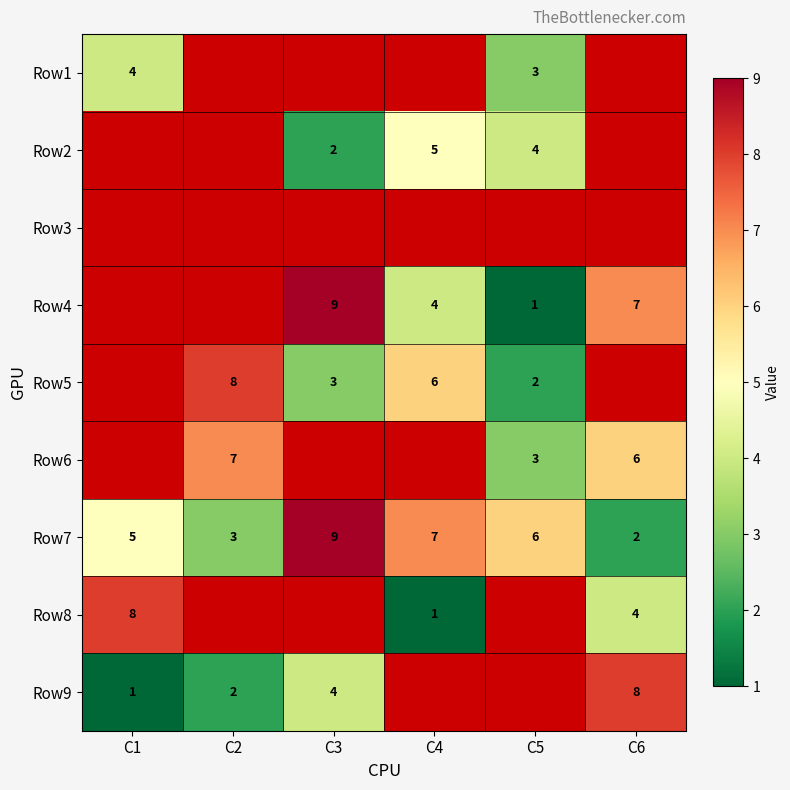

How many data points does each series have?

6